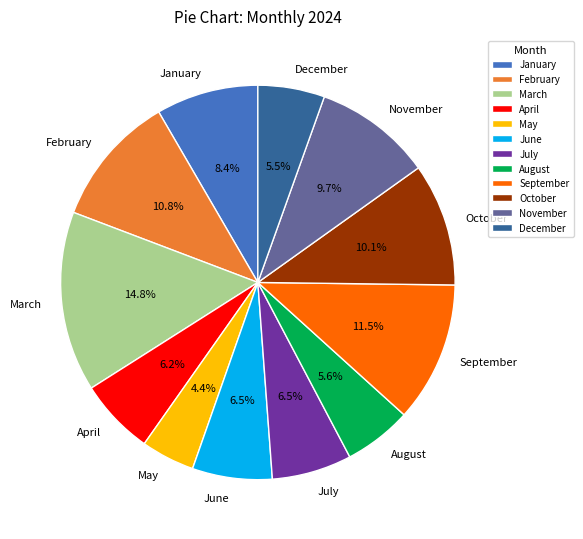

What is the smallest slice in the pie chart?

May